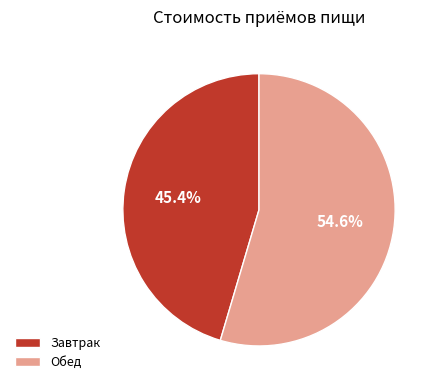

Which has a higher value, Обед or Завтрак?

Обед